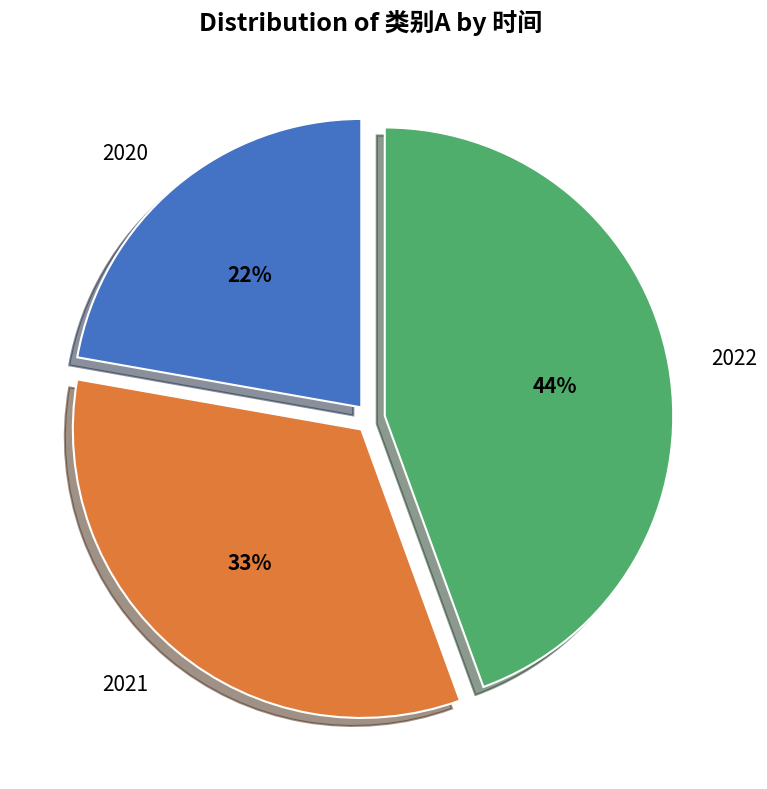

What is the largest slice in the pie chart?

2022